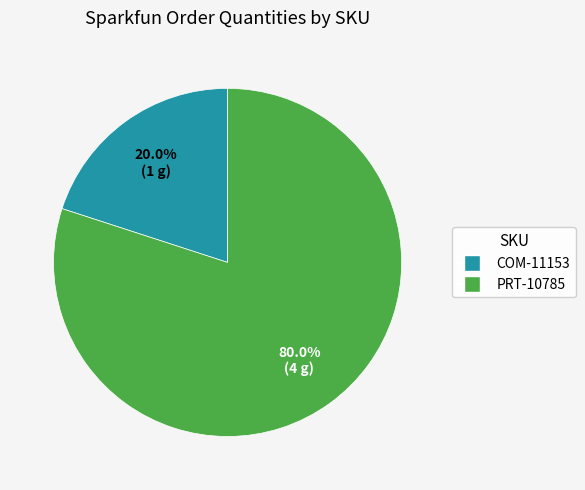

True or false: COM-11153 accounts for 26% of the total.

False